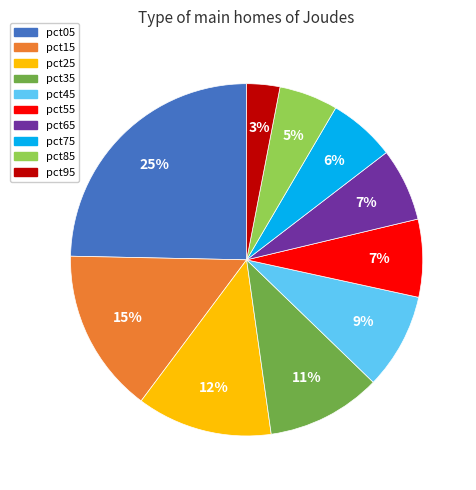

To the nearest percent, what is the combined percentage of pct95 and pct25?

15%